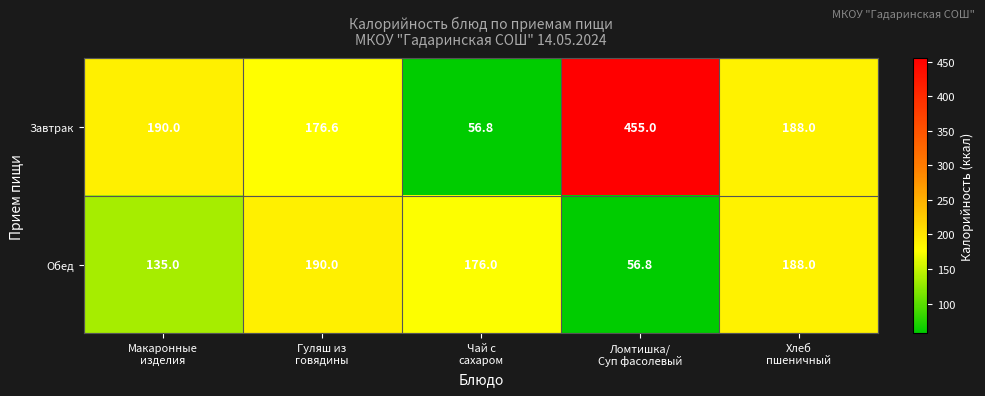

What is the sum of all Обед values?

745.8